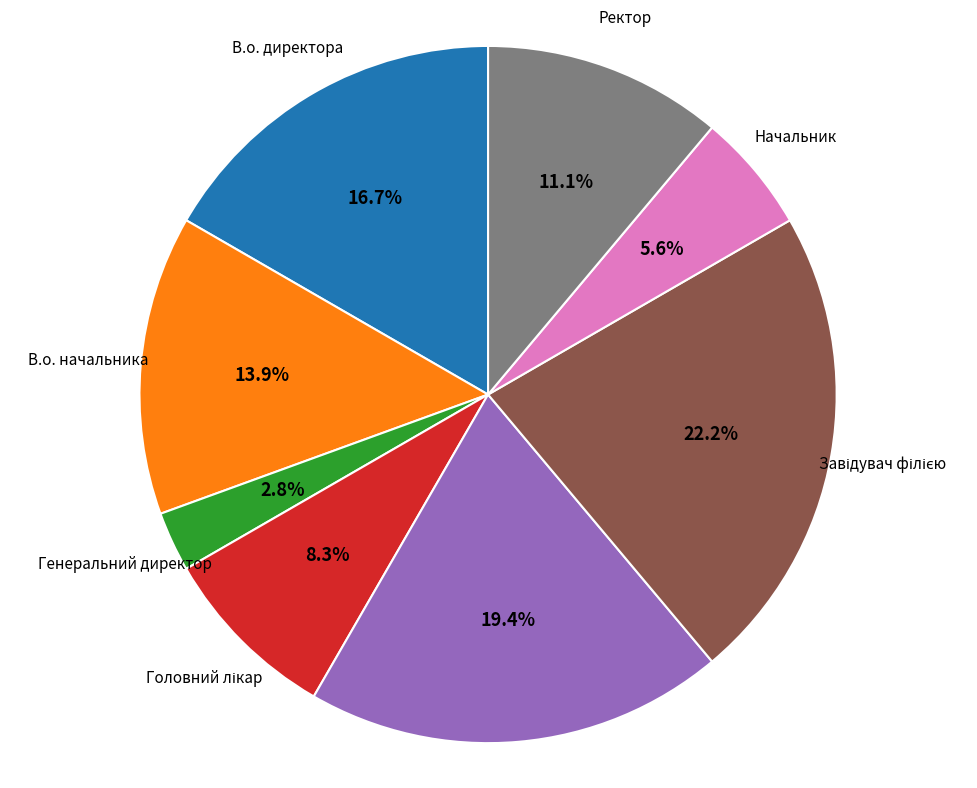

What is the total percentage of В.о. директора and Директор?

36.1%